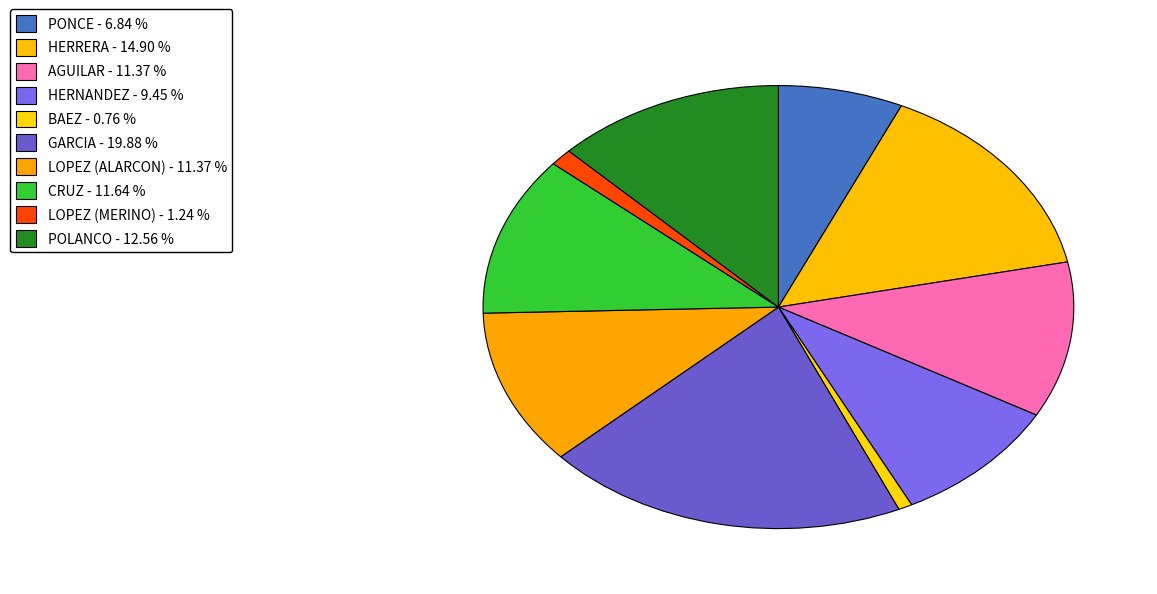

Count the number of slices in the pie.

10